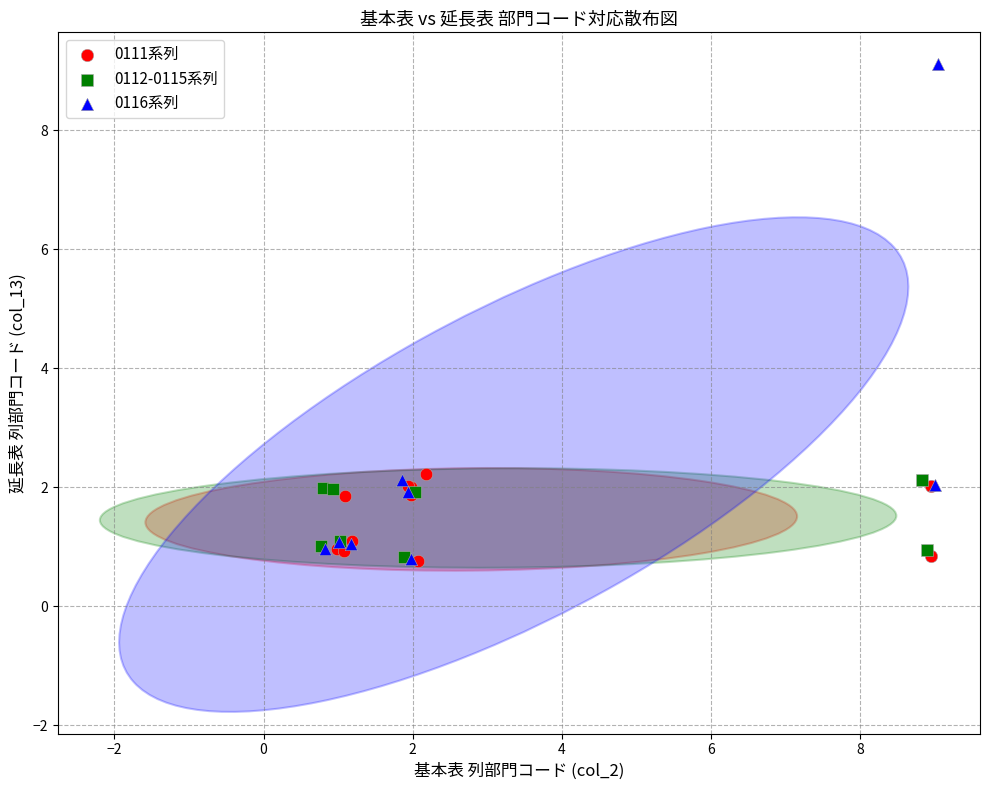

What are all the series names shown in the legend?

0111系列, 0112-0115系列, 0116系列